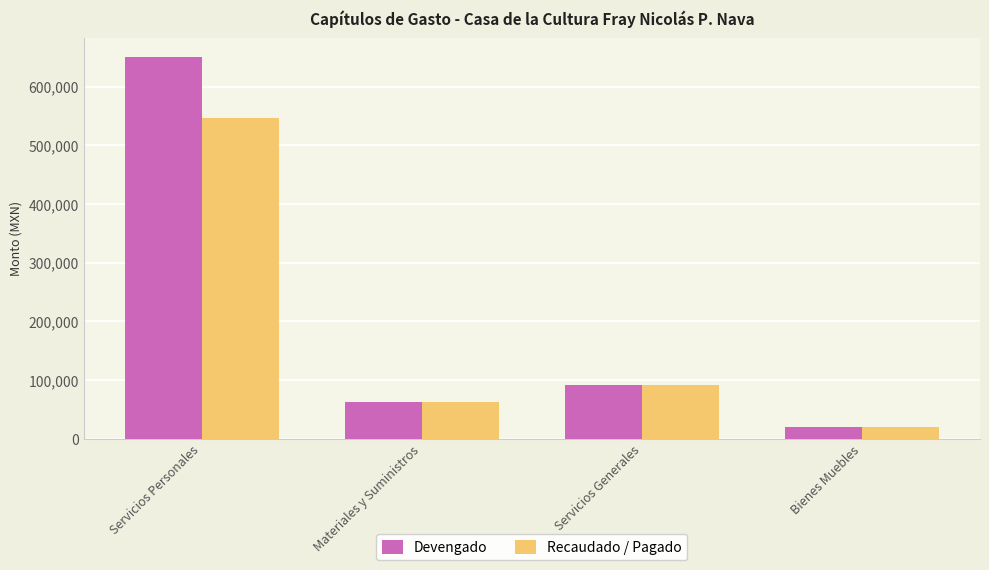

How many groups of bars are there?

4